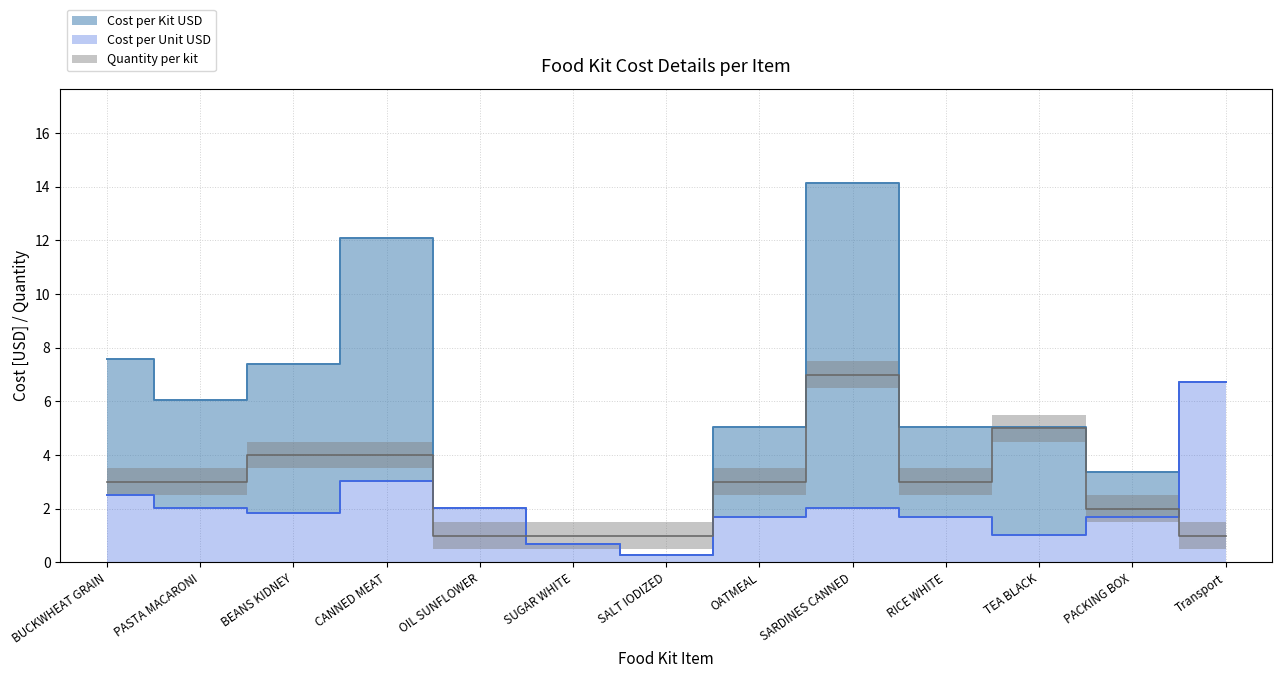

Does the chart have visible grid lines?

Yes